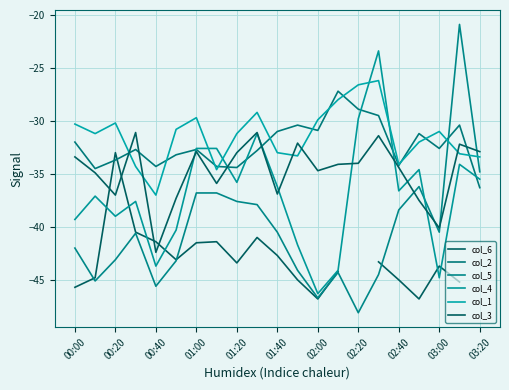

What is the sum of all col_3 values?

-729.3